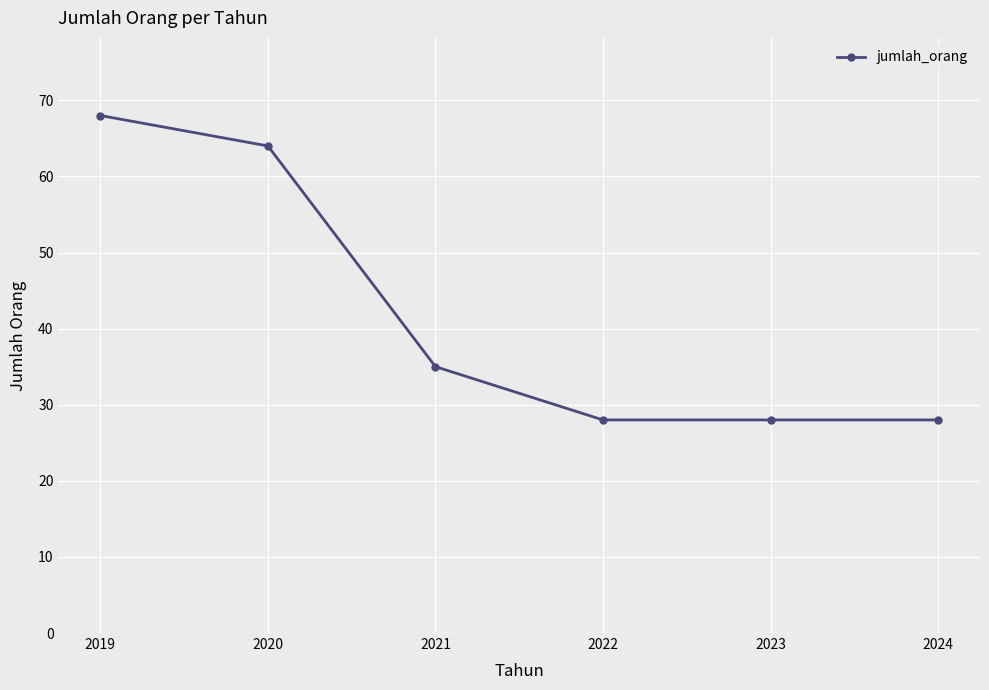

Between 2023 and 2021, which is larger?

2021